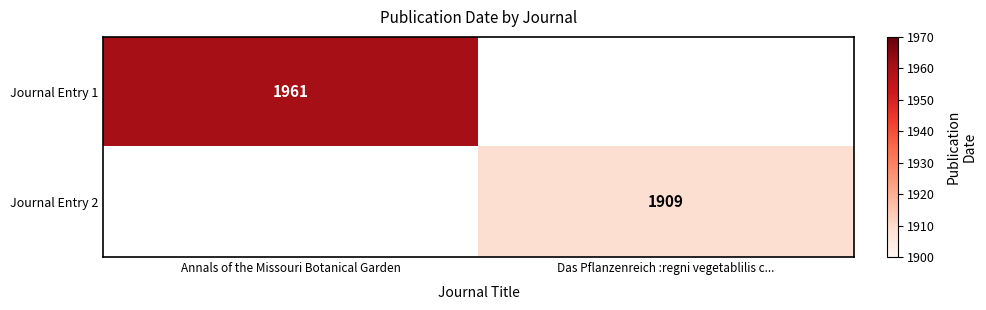

Is the value of Journal Entry 2 at Das Pflanzenreich :regni vegetablilis c... greater than the value of Journal Entry 1 at Annals of the Missouri Botanical Garden?

No